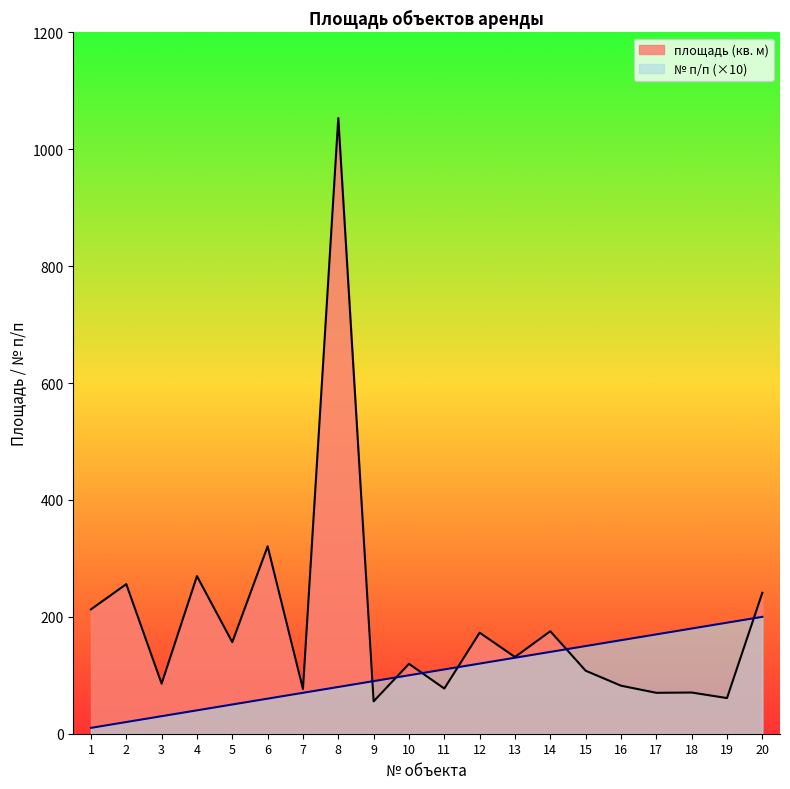

What is the difference between the № п/п values at 7 and 18?

110.0